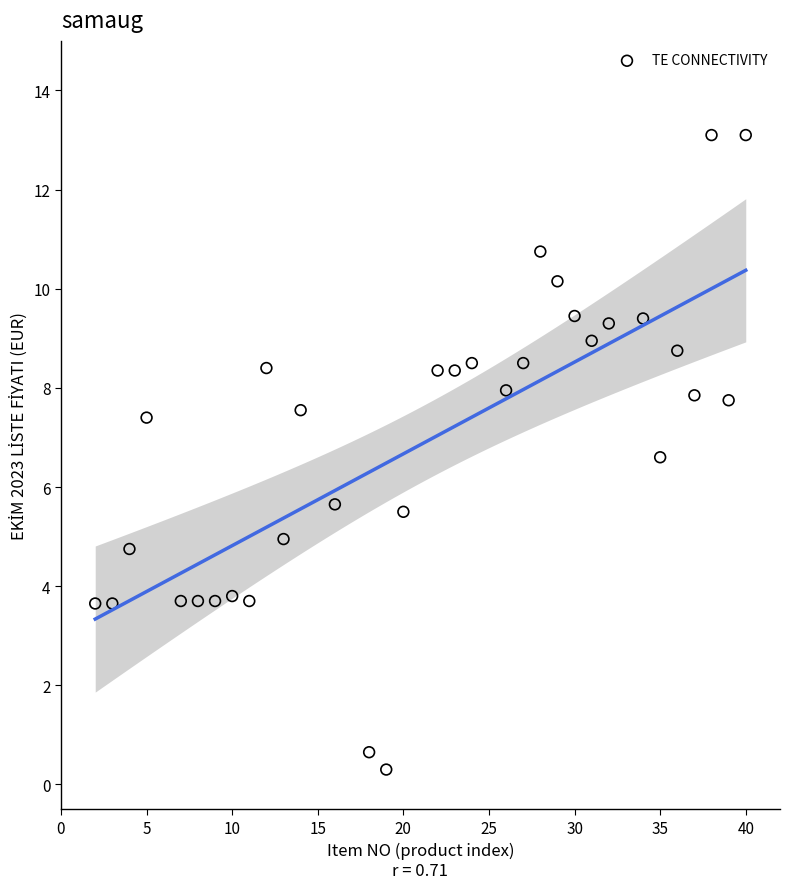

What is the range of X values (max minus min)?

38.0